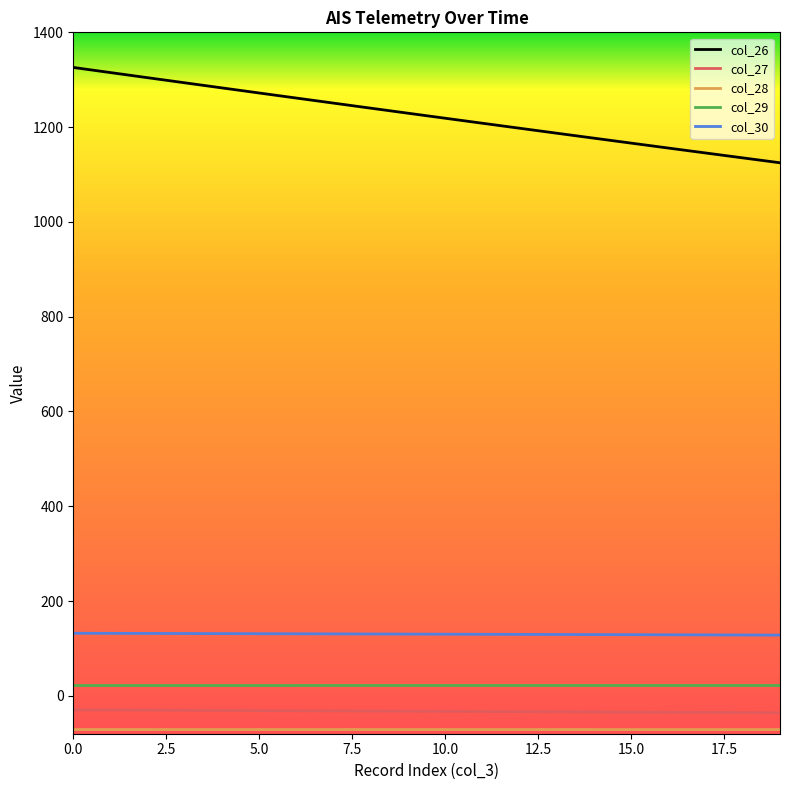

Which series has the largest total across all categories?

col_26